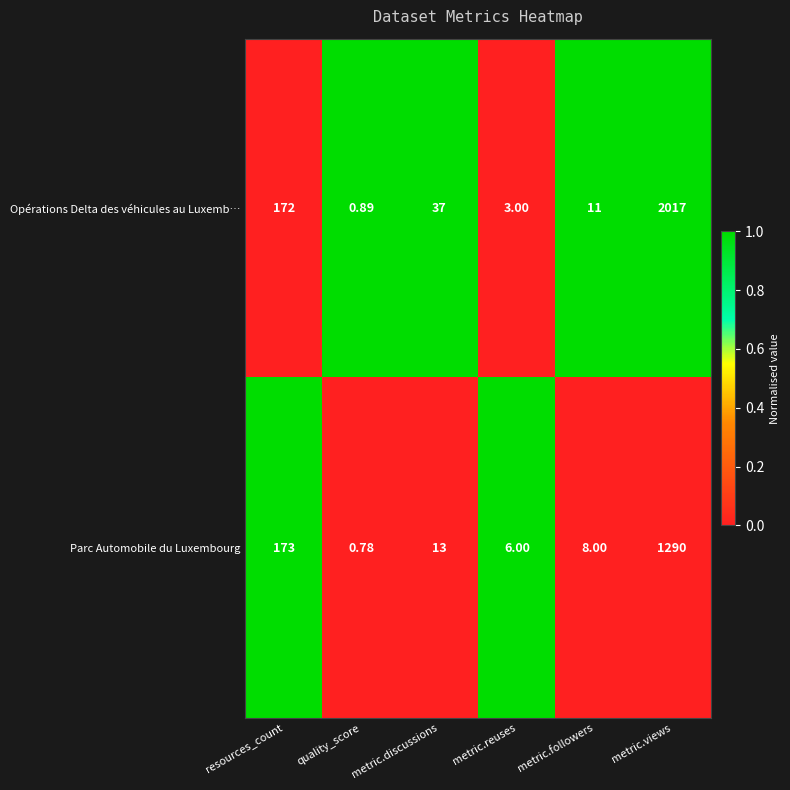

At which category is the sum across all series the highest?

metric.views